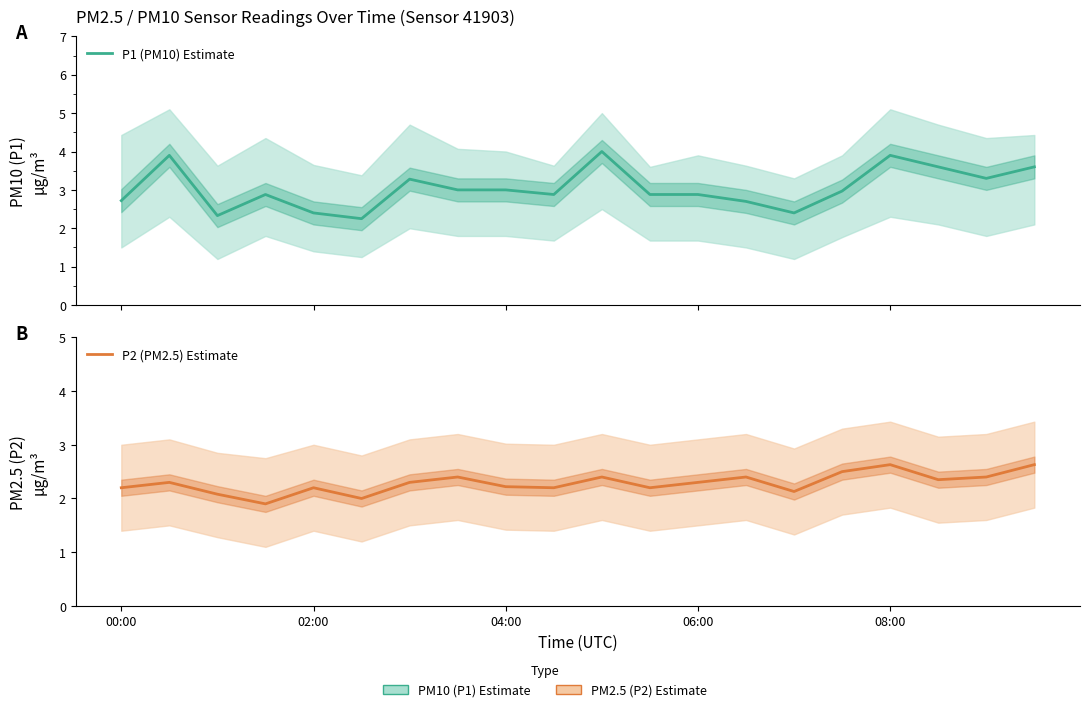

Which series has the largest total across all categories?

P1 (PM10) Estimate